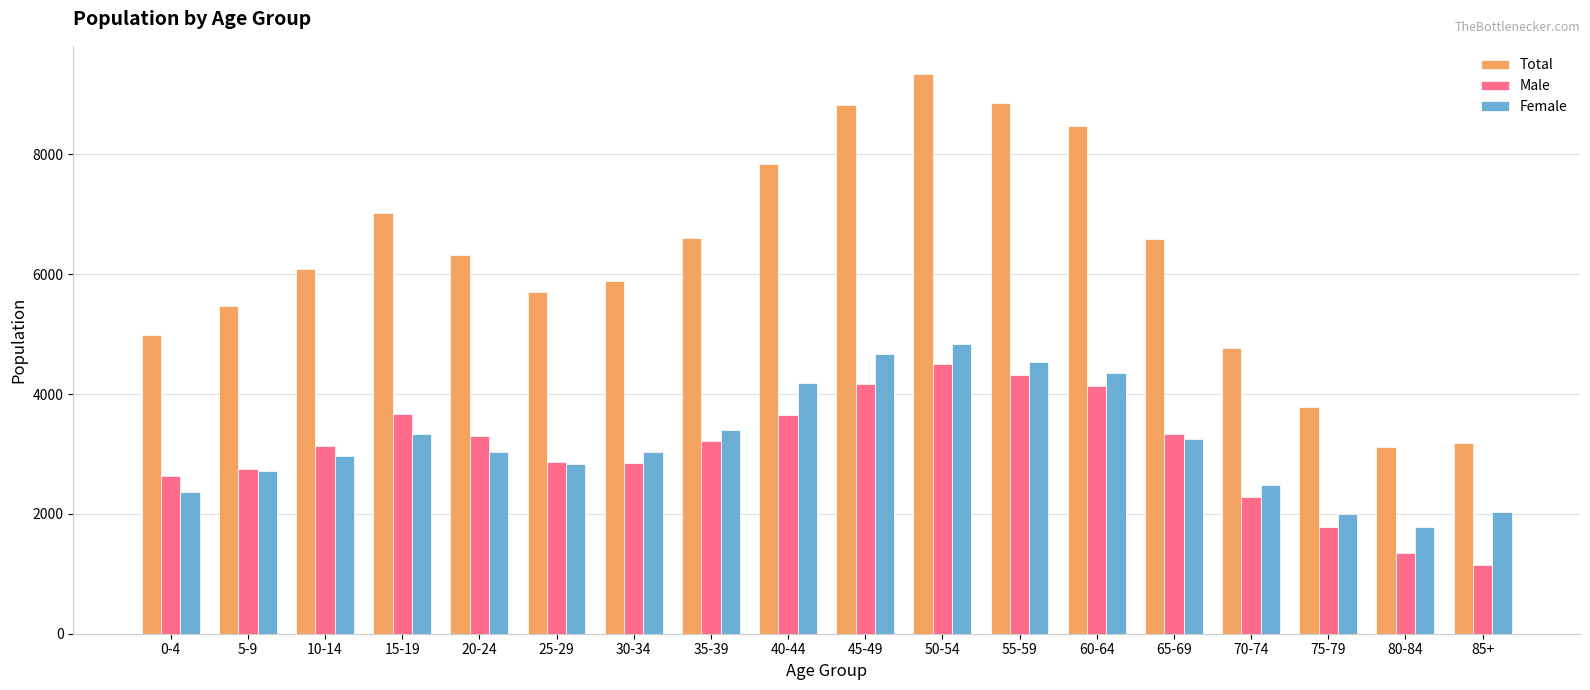

What value does the Male series have at 40-44, to the nearest 100?

3700